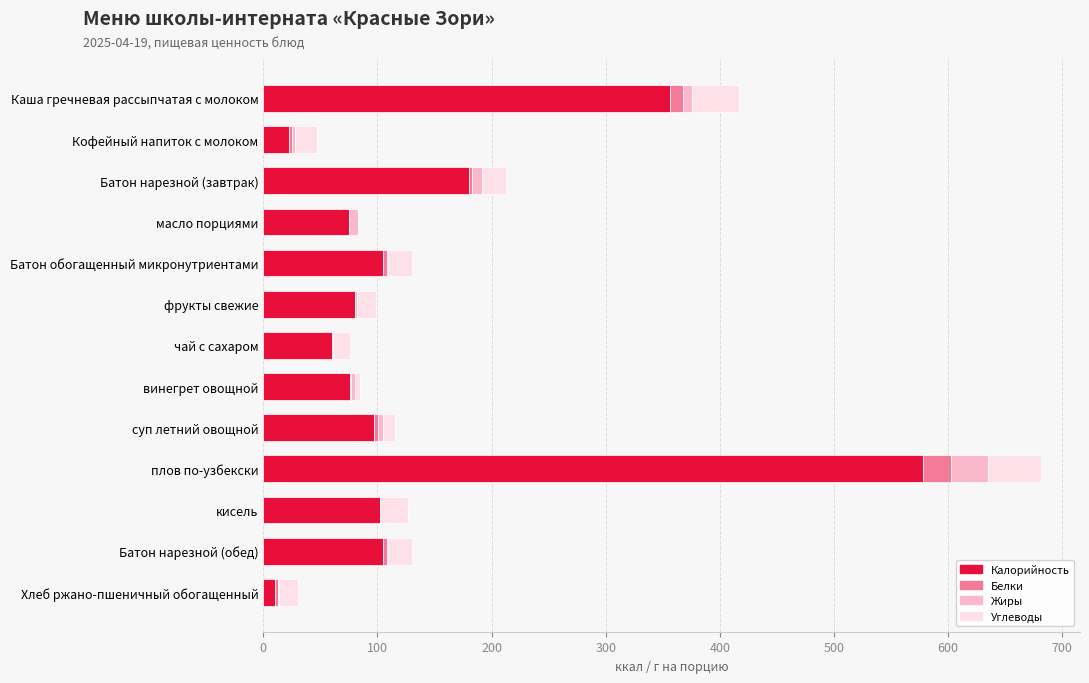

What is the highest value of the Калорийность series?

578.0